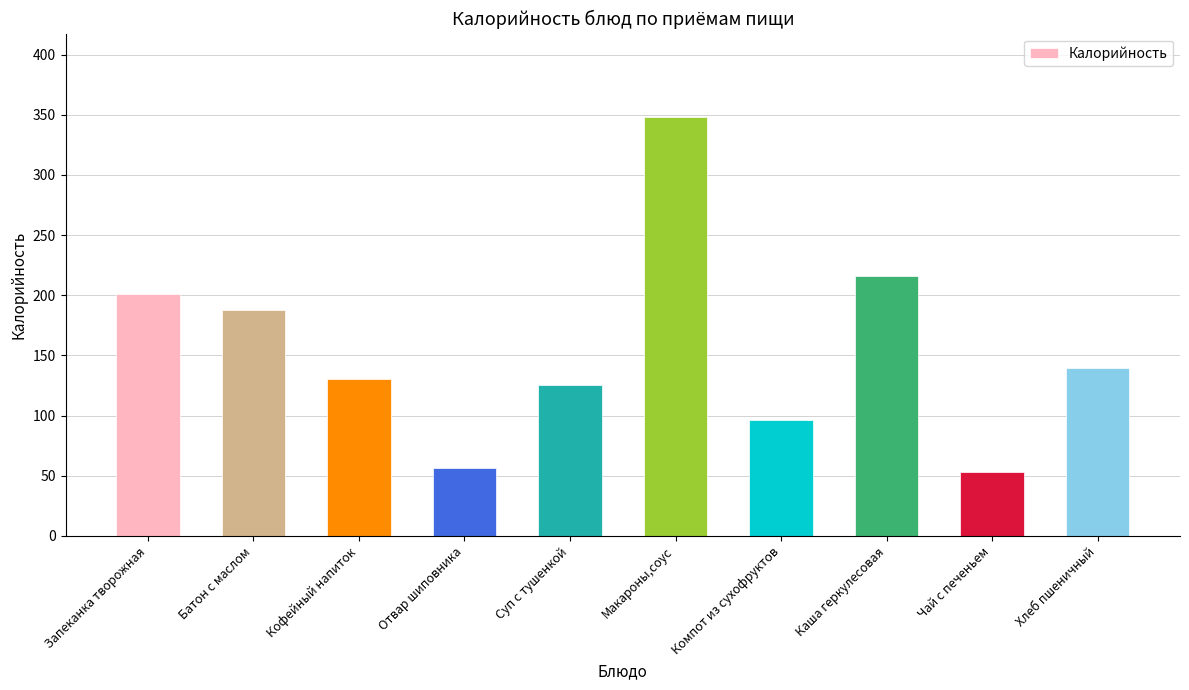

The value at Чай с печеньем is 53.1. True or false?

True